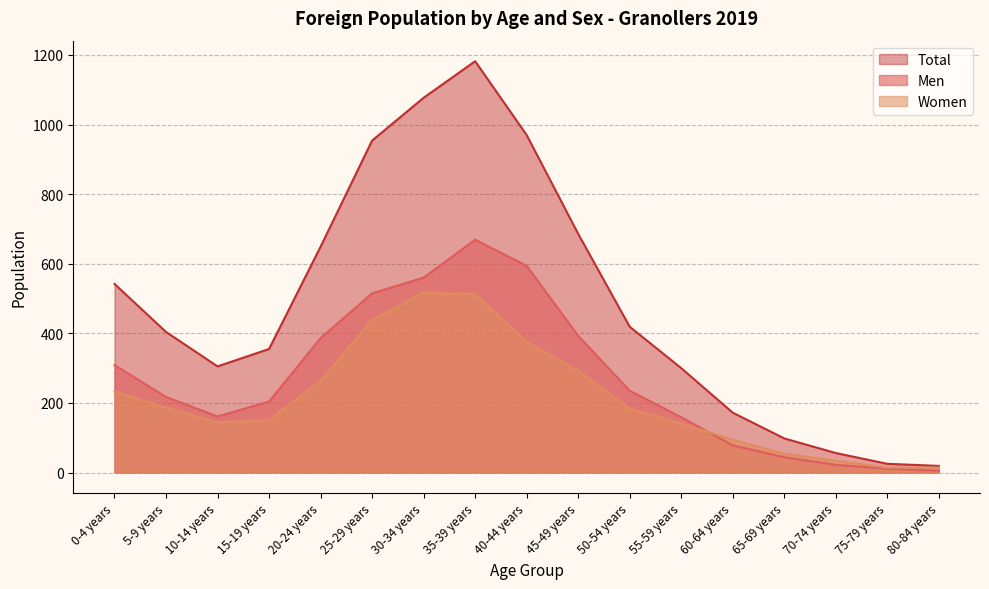

The value of Total at 20-24 years is 439. True or false?

False